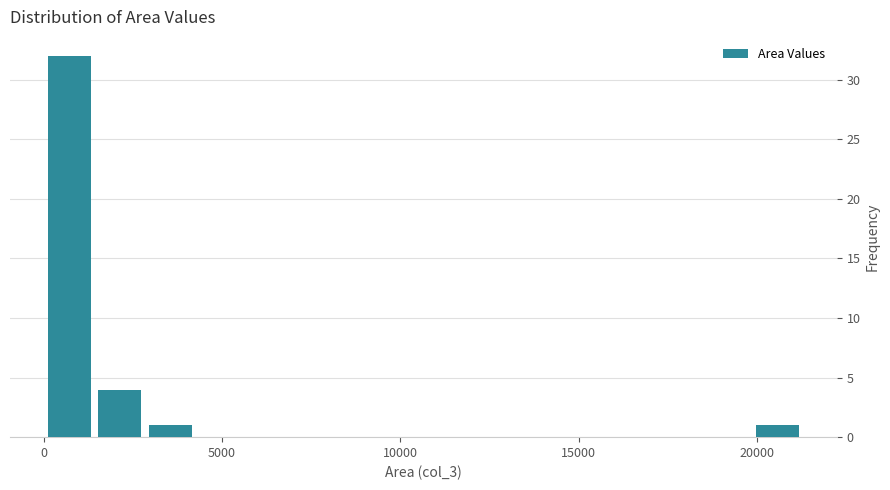

Read against the x-axis, roughly where is the centre of the tallest bar?

500